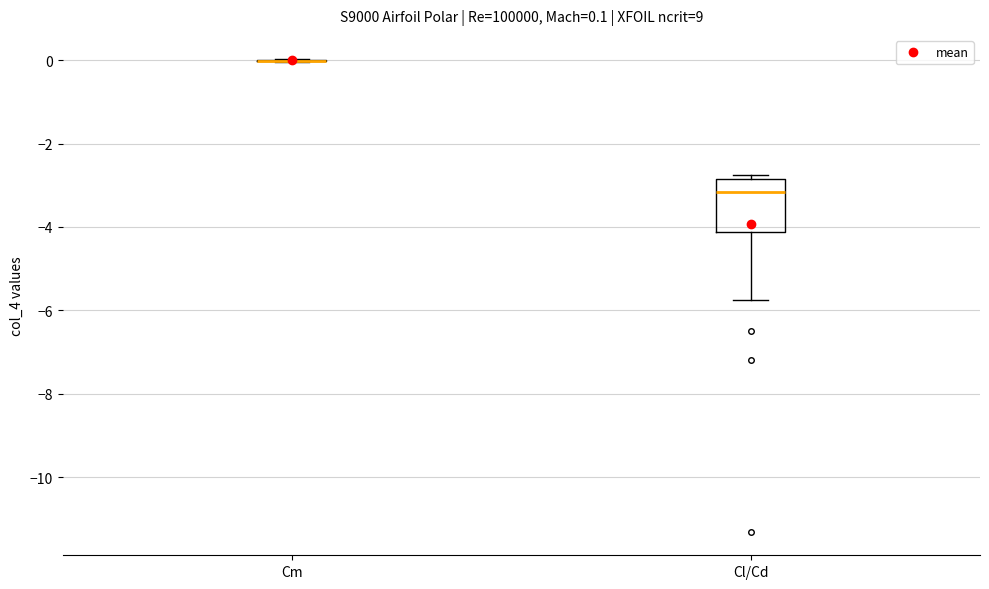

Comparing the boxes themselves (not the whiskers), which one is the tallest?

Cl/Cd